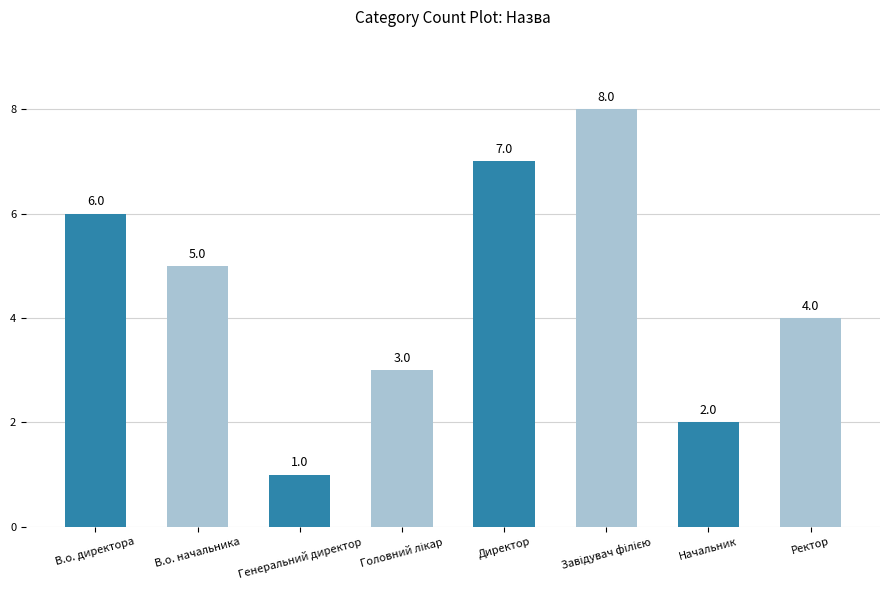

Reading left to right, list all the values displayed in this chart.

6	5	1	3	7	8	2	4